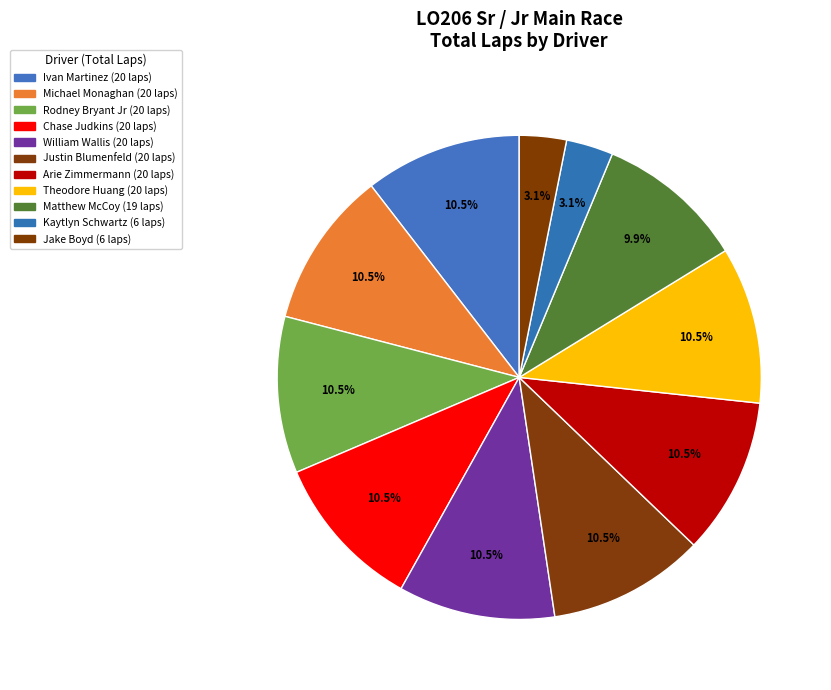

How many segments does this pie chart have?

11